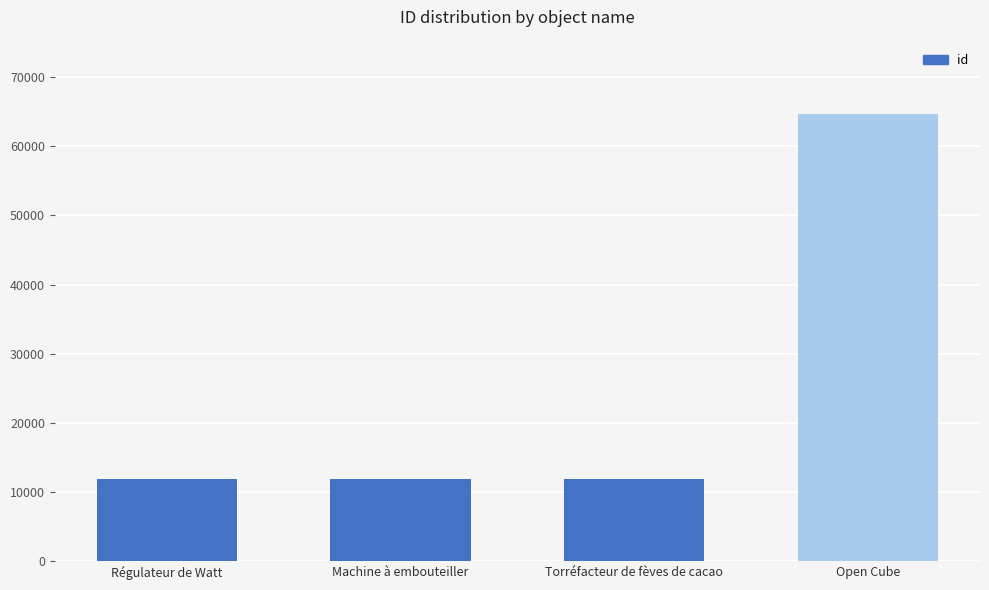

Which has a higher value, Machine à embouteiller or Open Cube?

Open Cube